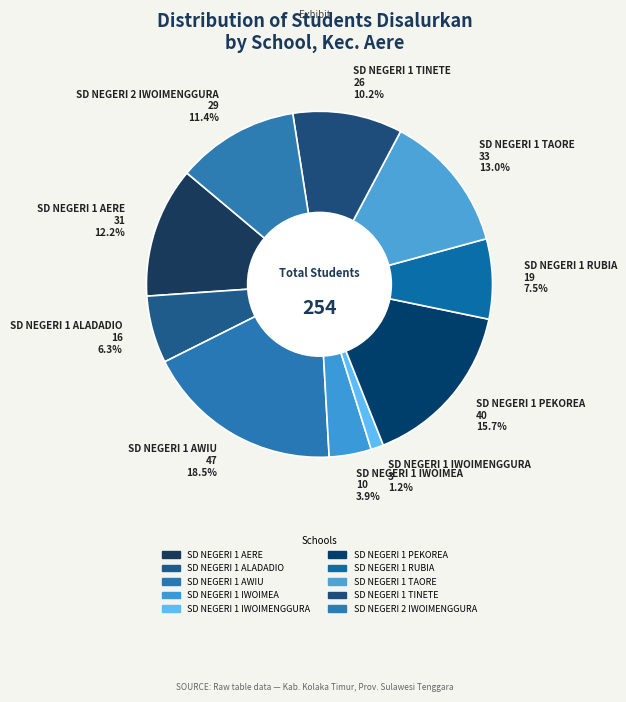

What is the total percentage of SD NEGERI 1 IWOIMEA 10 3.9% and SD NEGERI 1 AWIU 47 18.5%?

22.4%